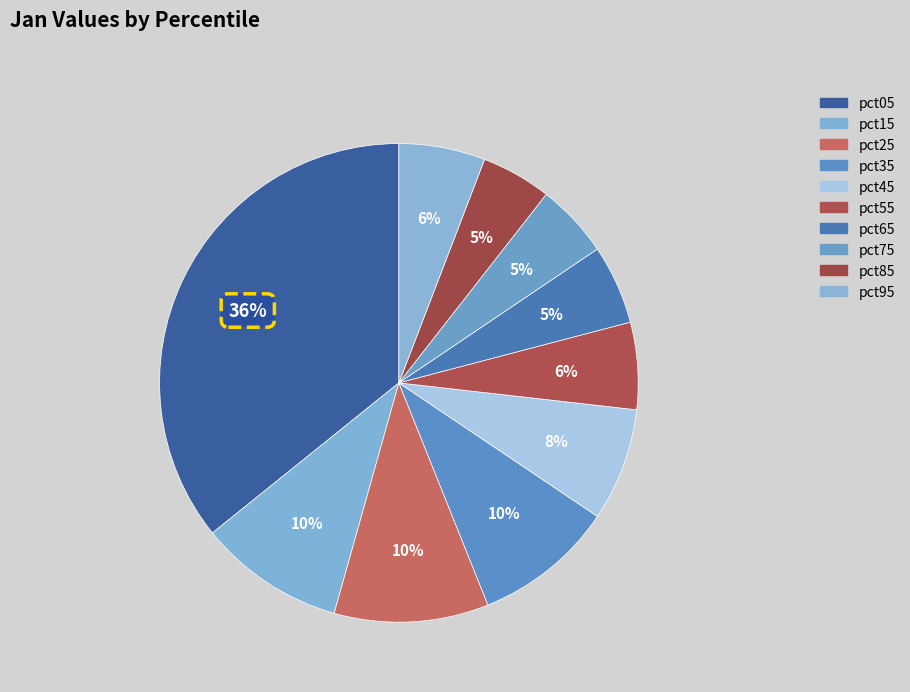

Count the number of slices in the pie.

10